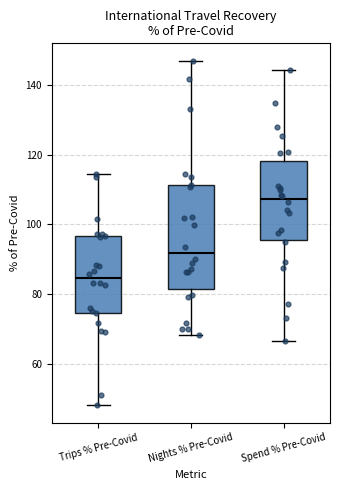

Which box has the lowest median line?

Trips % Pre-Covid